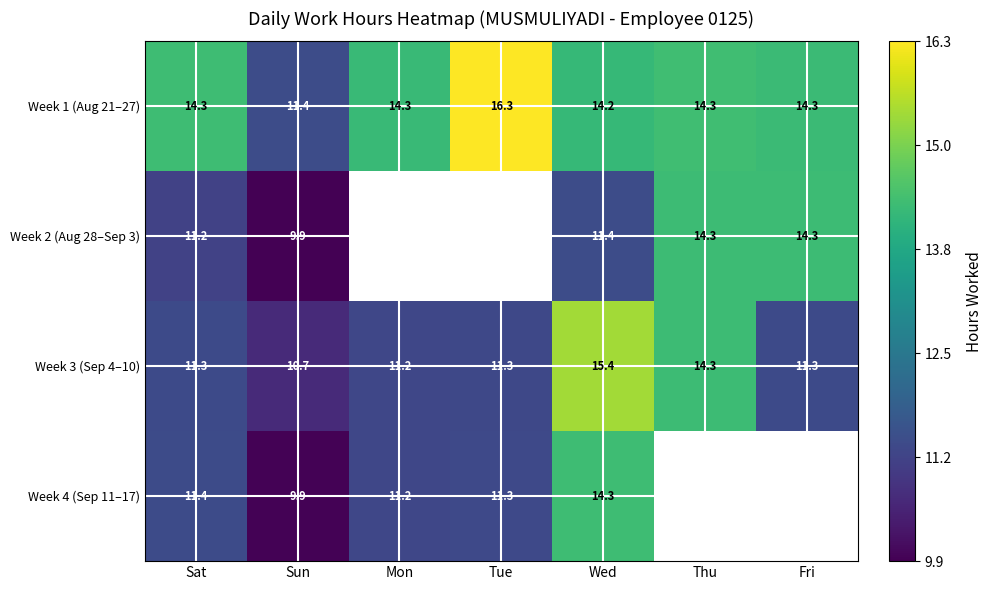

Is the value of Week 2 (Aug 28–Sep 3) at Sun greater than the value of Week 4 (Sep 11–17) at Mon?

No